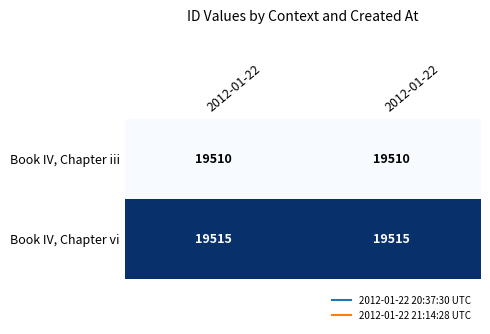

List the series in order of their overall mean, highest first.

Book IV, Chapter vi, Book IV, Chapter iii